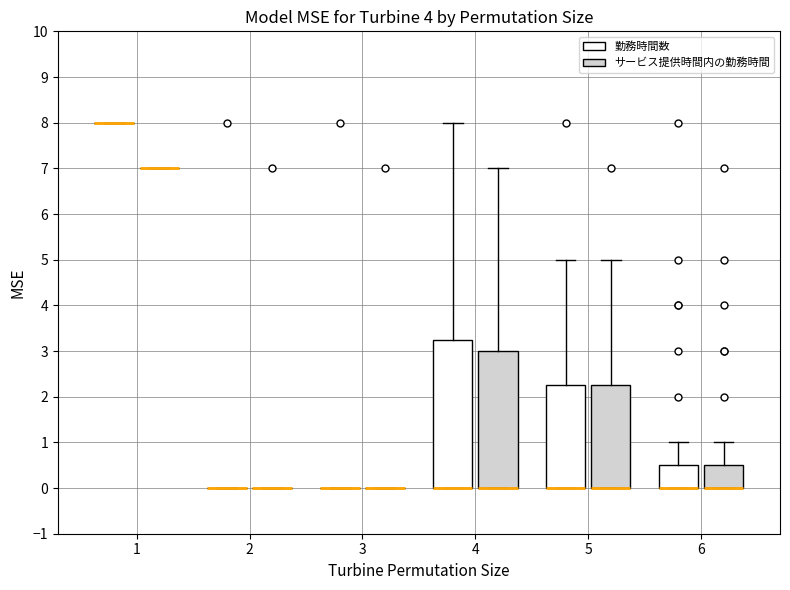

Which box is the tallest, from its lower edge to its upper edge?

4 (勤務時間数)